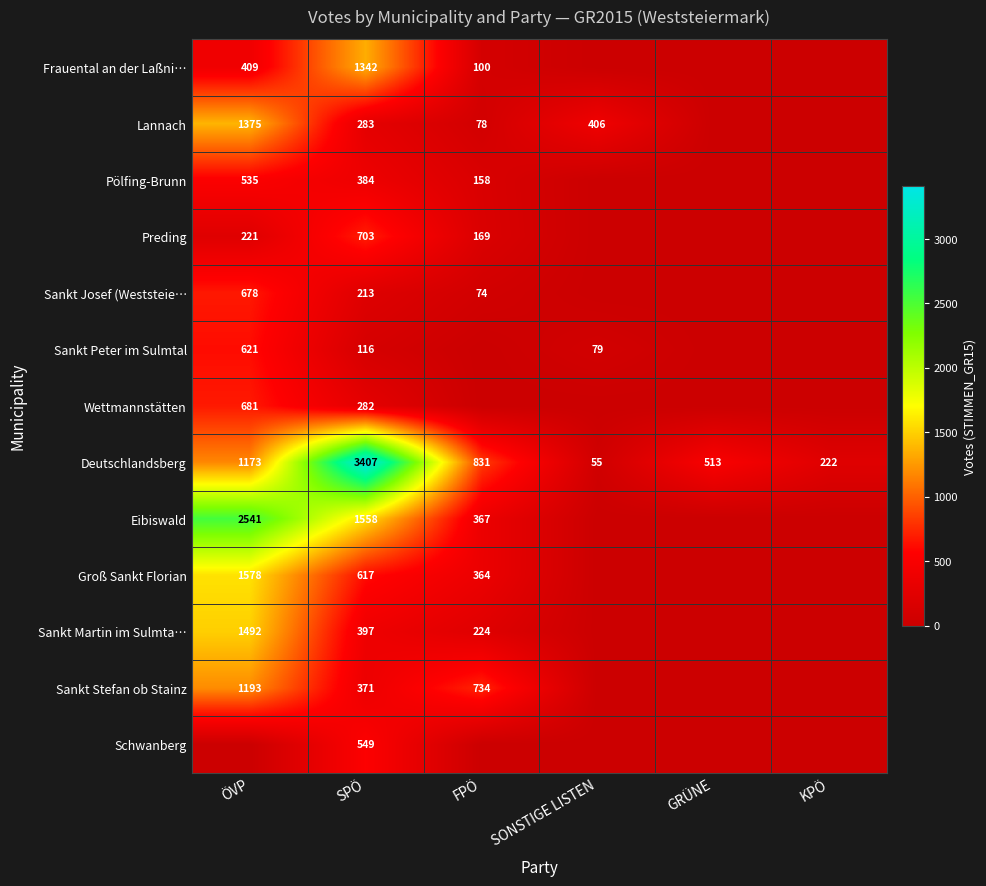

Which has a higher value, SPÖ or SONSTIGE LISTEN?

SPÖ